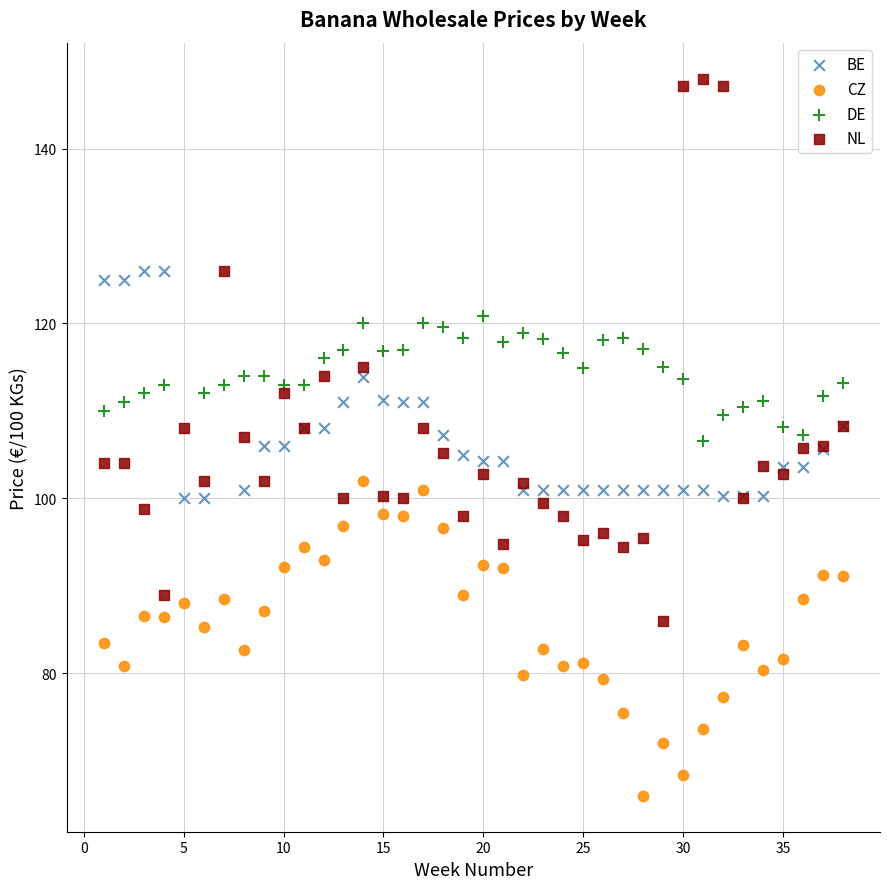

Which series reaches the maximum Y coordinate?

NL